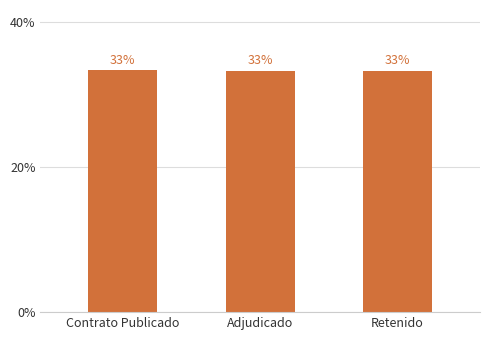

Are the bars horizontal?

No